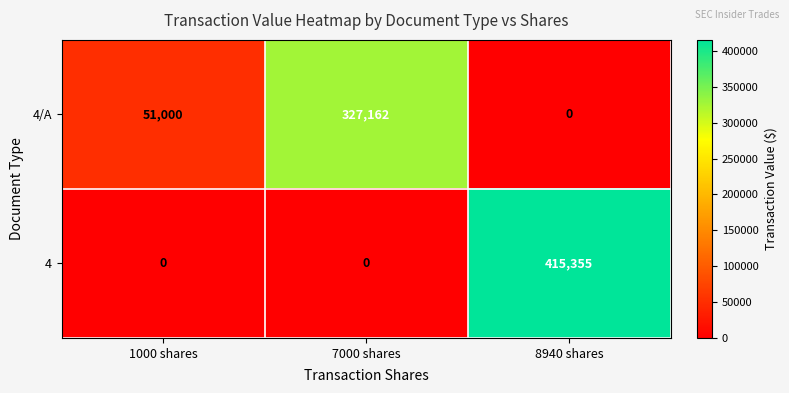

Rank the series at 7000 shares from highest to lowest value.

4/A, 4